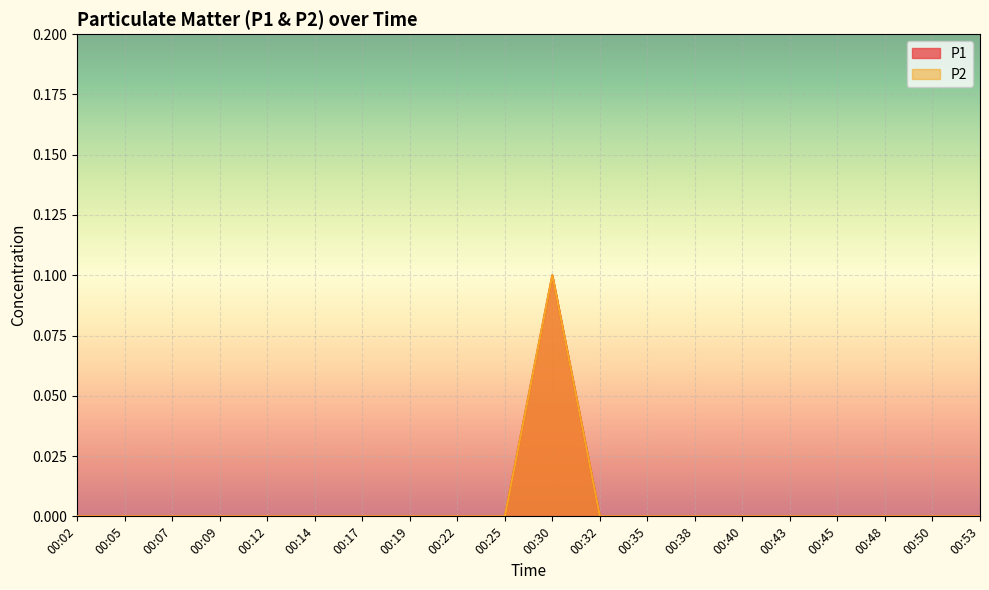

In P1, how many points are higher than both neighbors (excluding endpoints)?

1